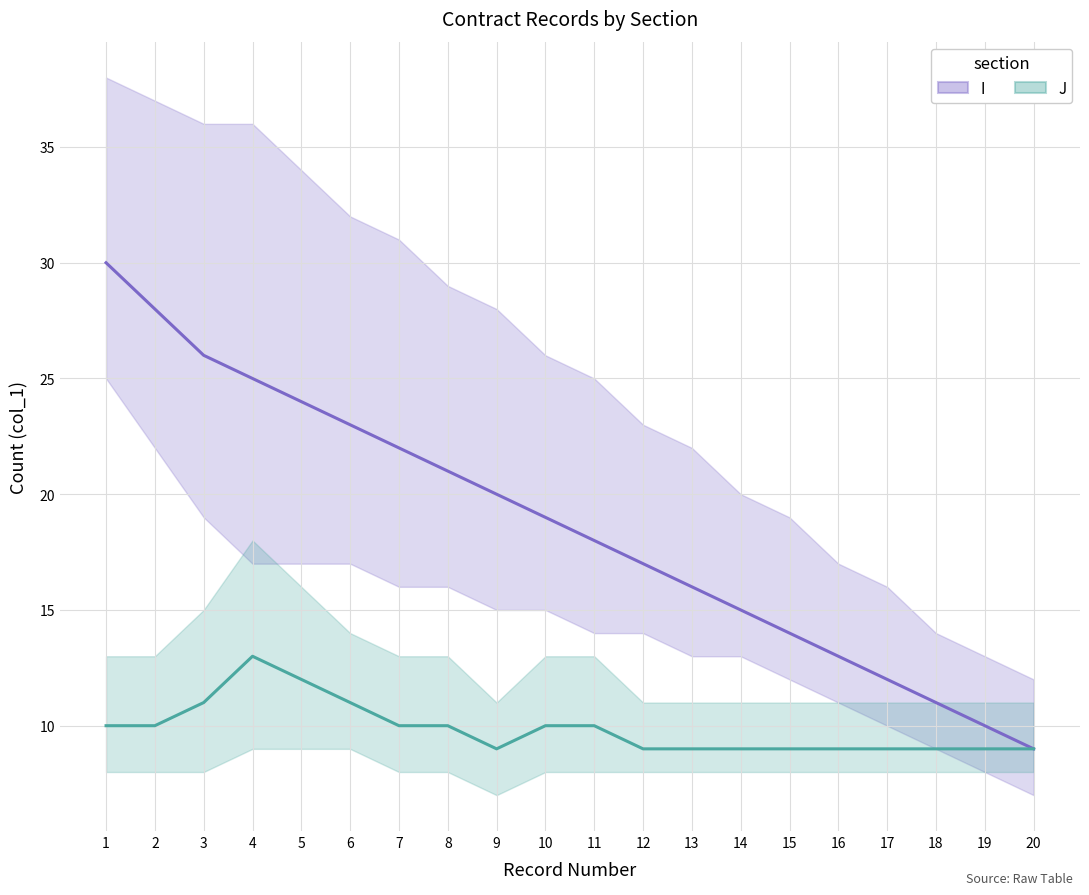

True or false: I and J intersect in this chart.

False